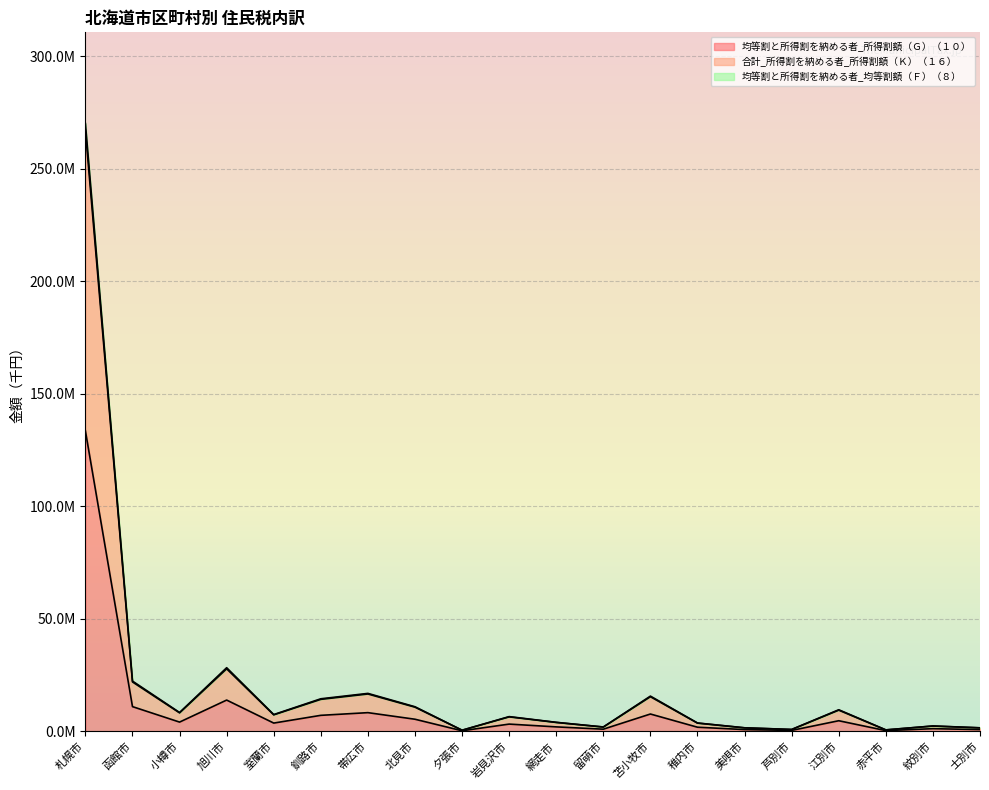

What is the sum of all 均等割と所得割を納める者_所得割額（Ｇ）（１０） values?

210781307